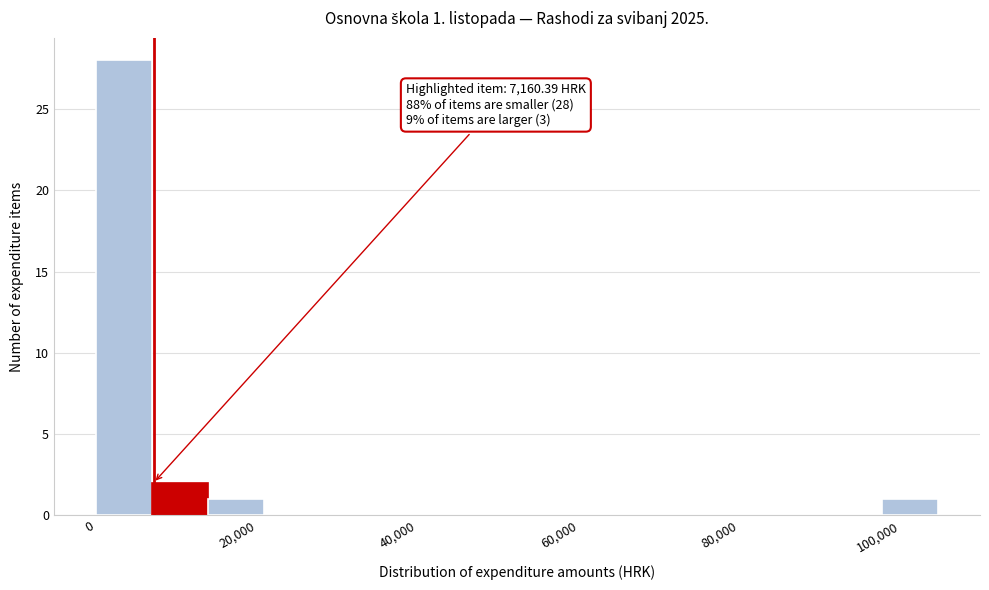

Around what value on the x-axis is the tallest bar? Give the approximate position of its centre, as read against the axis.

4000